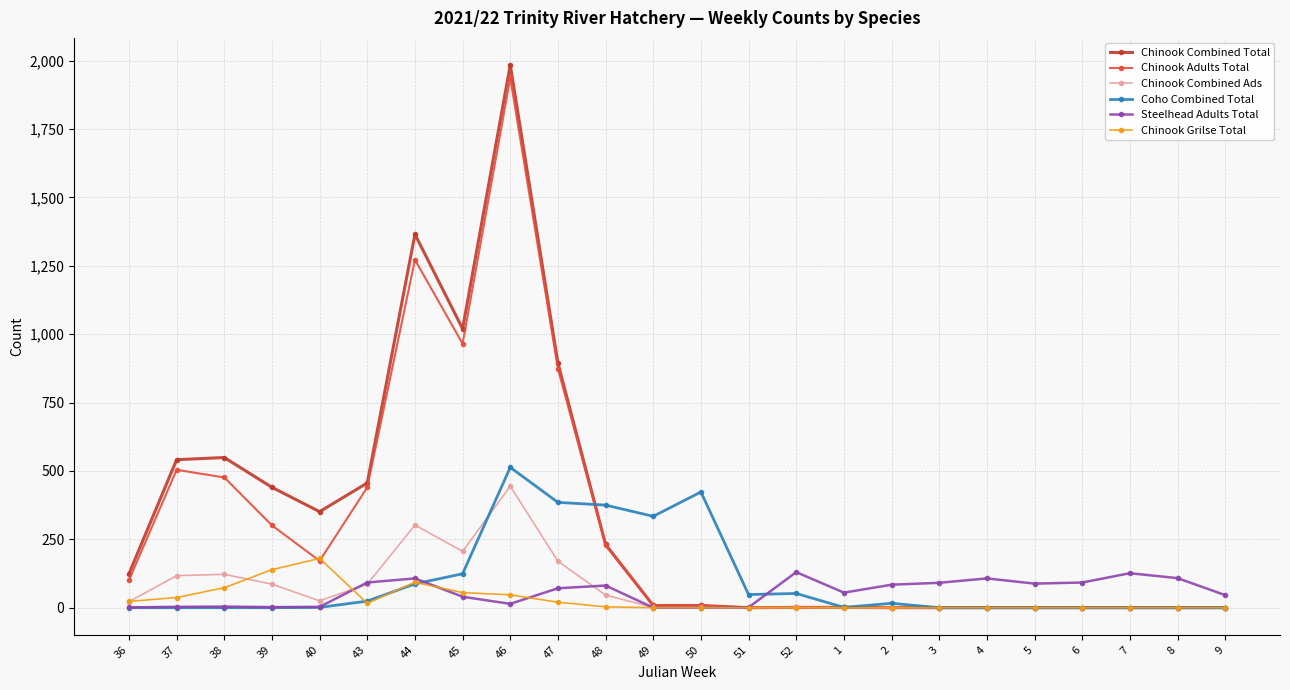

What is the label of the 17th point from the right?

45